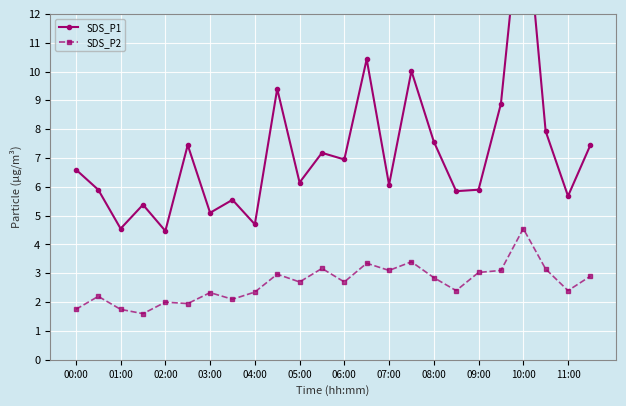

True or false: SDS_P2 has a value of 2.8 at 00:00.

False